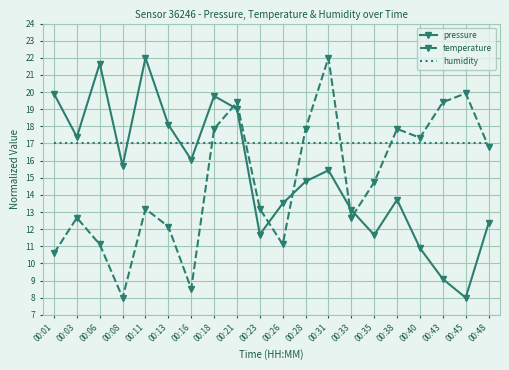

Reading right to left, list all the values displayed in this chart.

pressure: 12.3	8.0	9.1	10.9	13.7	11.7	13.1	15.4	14.8	13.5	11.7	19.0	19.8	16.1	18.1	22.0	15.7	21.7	17.4	19.9
temperature: 16.8	19.9	19.4	17.3	17.9	14.7	12.7	22.0	17.9	11.1	13.2	19.4	17.9	8.5	12.1	13.2	8.0	11.1	12.7	10.6
humidity: 17.0	17.0	17.0	17.0	17.0	17.0	17.0	17.0	17.0	17.0	17.0	17.0	17.0	17.0	17.0	17.0	17.0	17.0	17.0	17.0